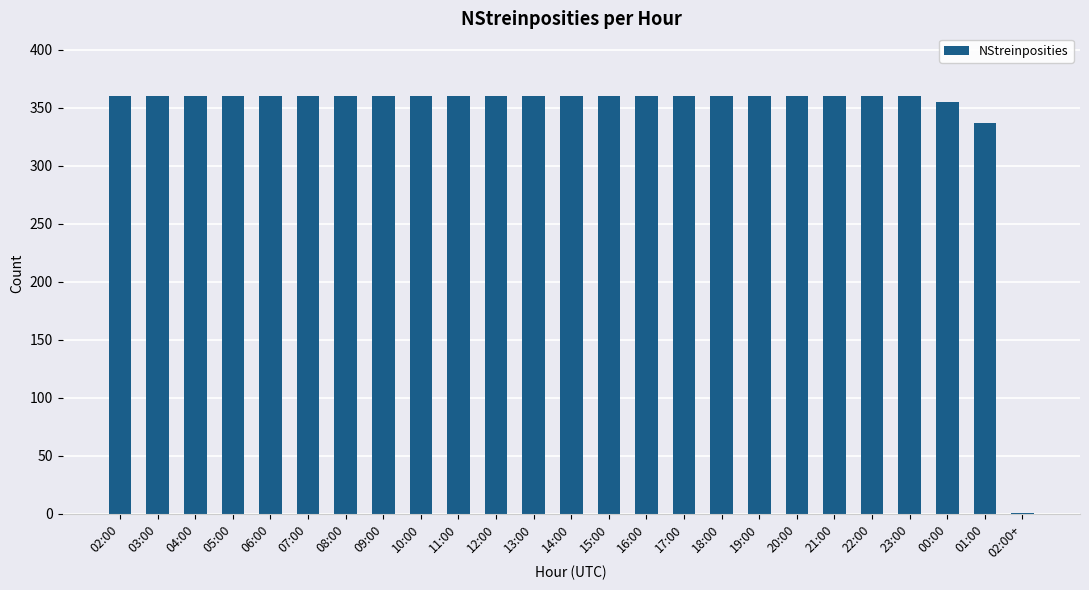

Read the value at 22:00.

360